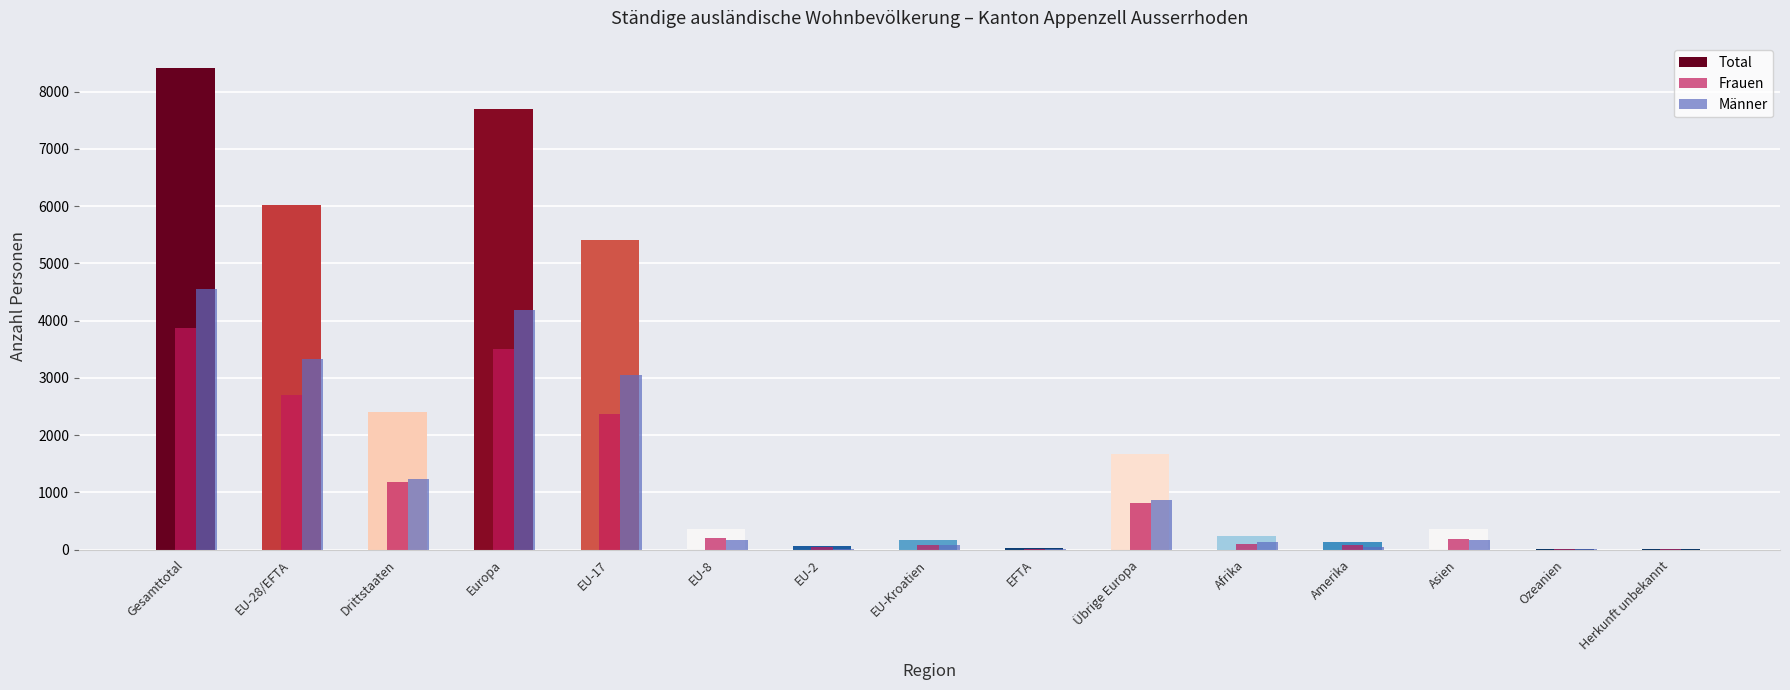

What is the average value of the Total series?

2197